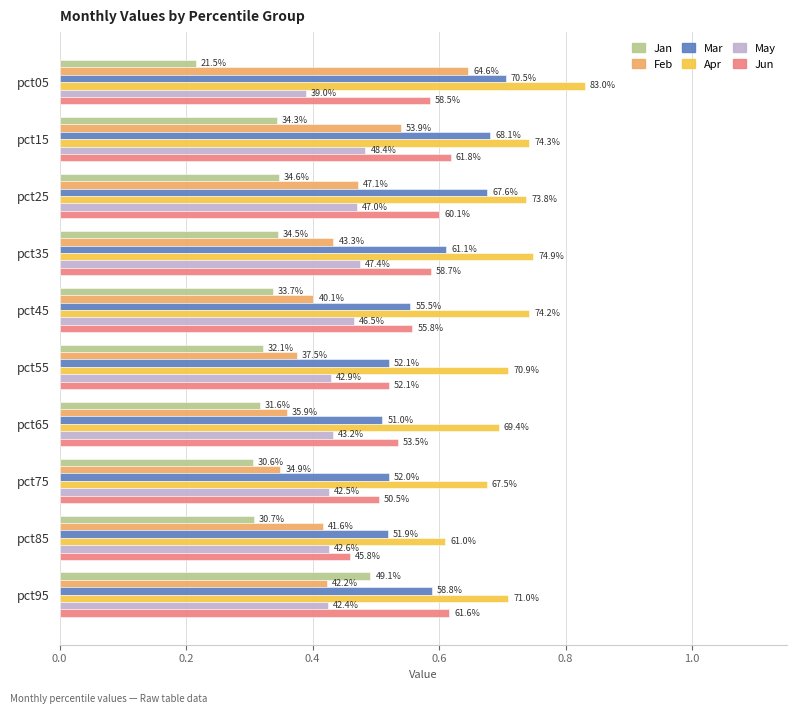

What are all the series names shown in the legend?

Jan, Feb, Mar, Apr, May, Jun